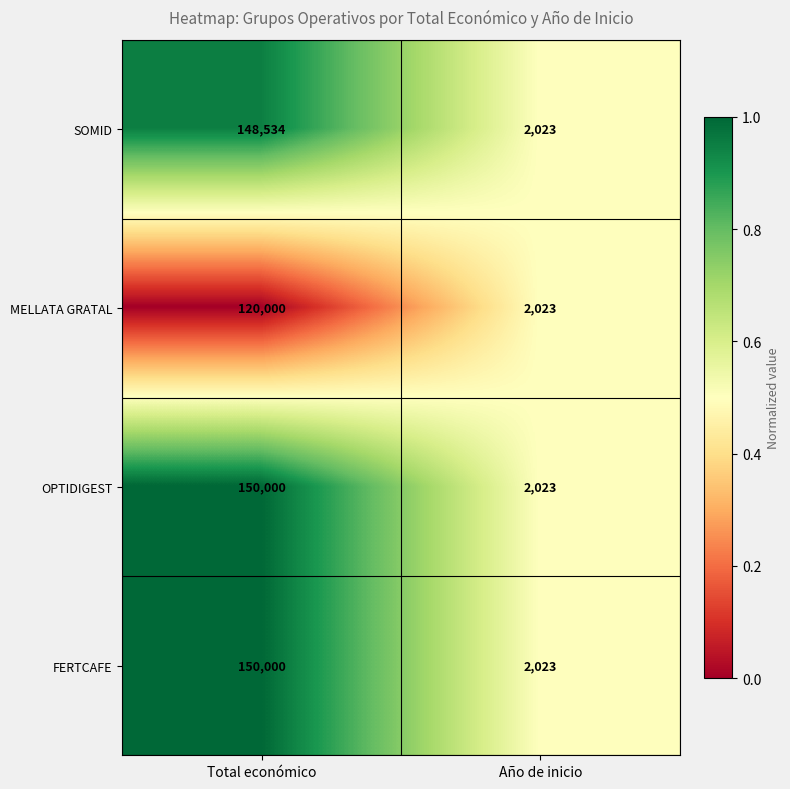

At which label is MELLATA GRATAL closest to 61011?

Año de inicio